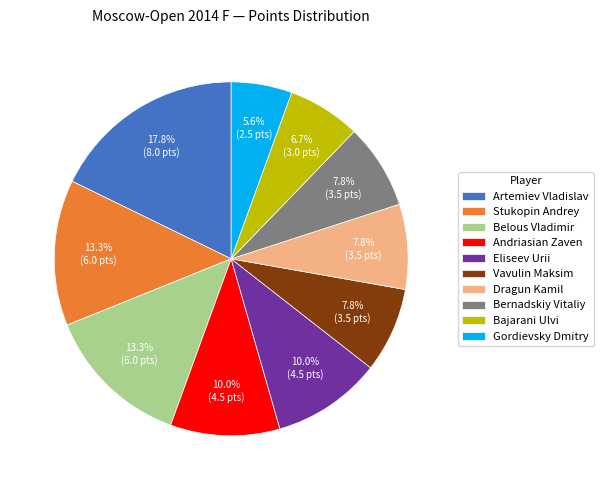

To the nearest percent, what is the difference between the Artemiev Vladislav and Dragun Kamil slice percentages?

10%